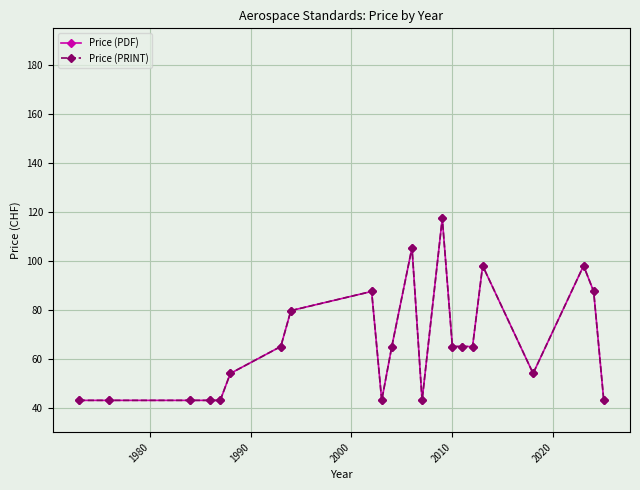

True or false: Price (PRINT) and Price (PDF) intersect in this chart.

False